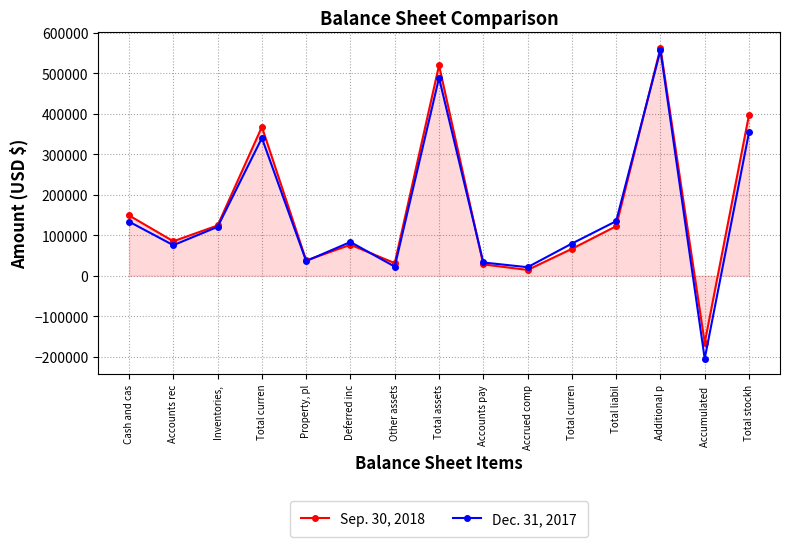

Which series has the largest total across all categories?

Sep. 30, 2018